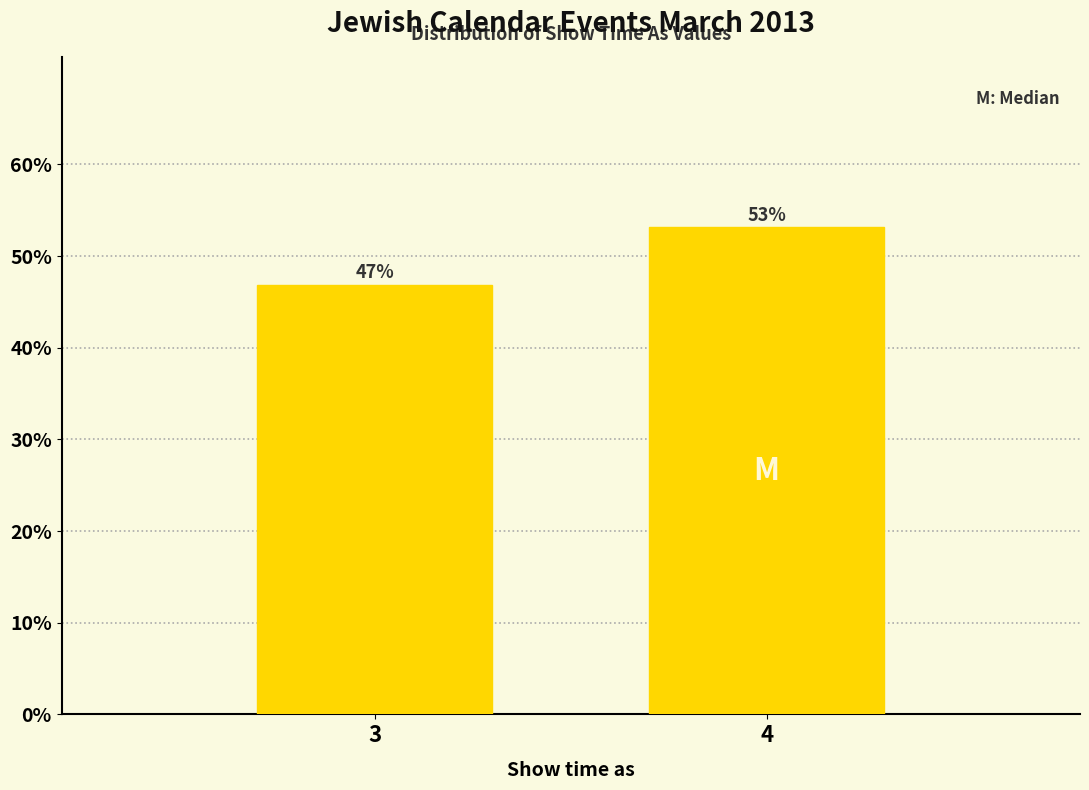

Is it true that the value at 4 is 53.1?

True